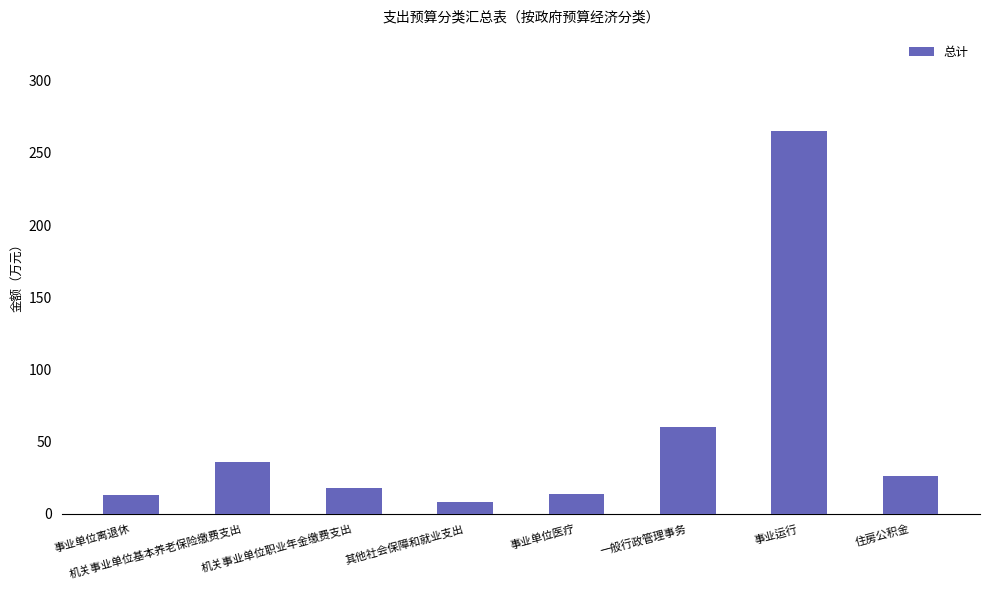

What is the label of the 1st bar from the right?

住房公积金